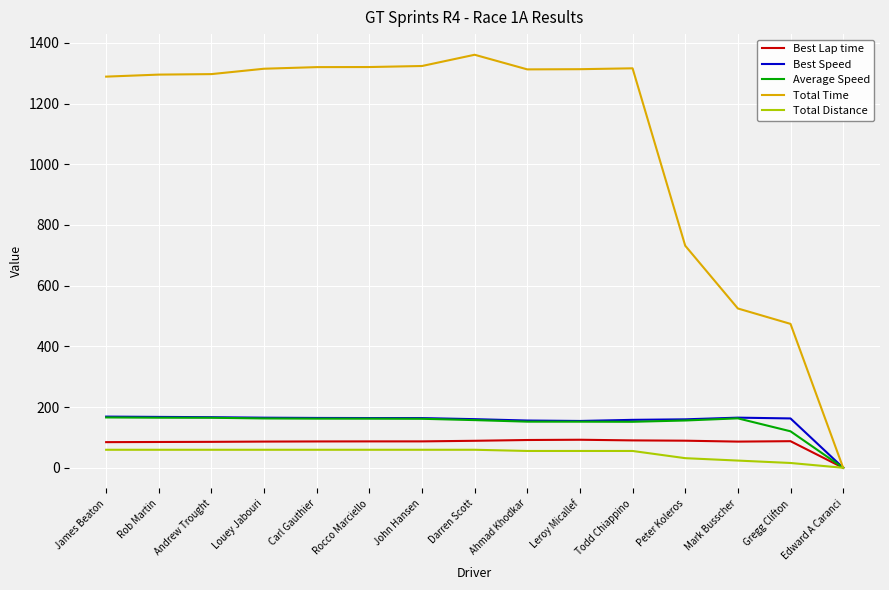

The value of Total Distance at Leroy Micallef is 55.4. True or false?

True